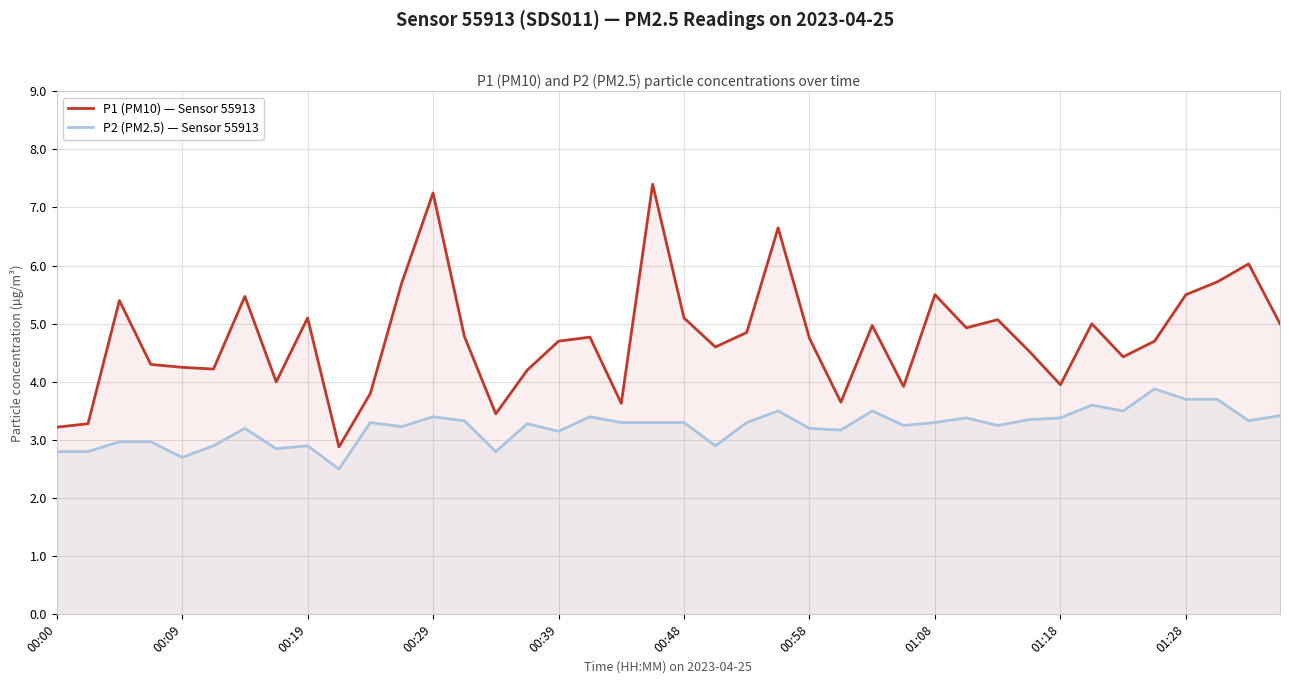

Reading left to right, extract all data points from this chart.

P1 (PM10) — Sensor 55913: 3.2	3.3	5.4	4.3	4.2	4.2	5.5	4.0	5.1	2.9	3.8	5.7	7.2	4.8	3.5	4.2	4.7	4.8	3.6	7.4	5.1	4.6	4.8	6.7	4.8	3.6	5.0	3.9	5.5	4.9	5.1	4.5	4.0	5.0	4.4	4.7	5.5	5.7	6.0	5.0
P2 (PM2.5) — Sensor 55913: 2.8	2.8	3.0	3.0	2.7	2.9	3.2	2.9	2.9	2.5	3.3	3.2	3.4	3.3	2.8	3.3	3.1	3.4	3.3	3.3	3.3	2.9	3.3	3.5	3.2	3.2	3.5	3.2	3.3	3.4	3.2	3.4	3.4	3.6	3.5	3.9	3.7	3.7	3.3	3.4